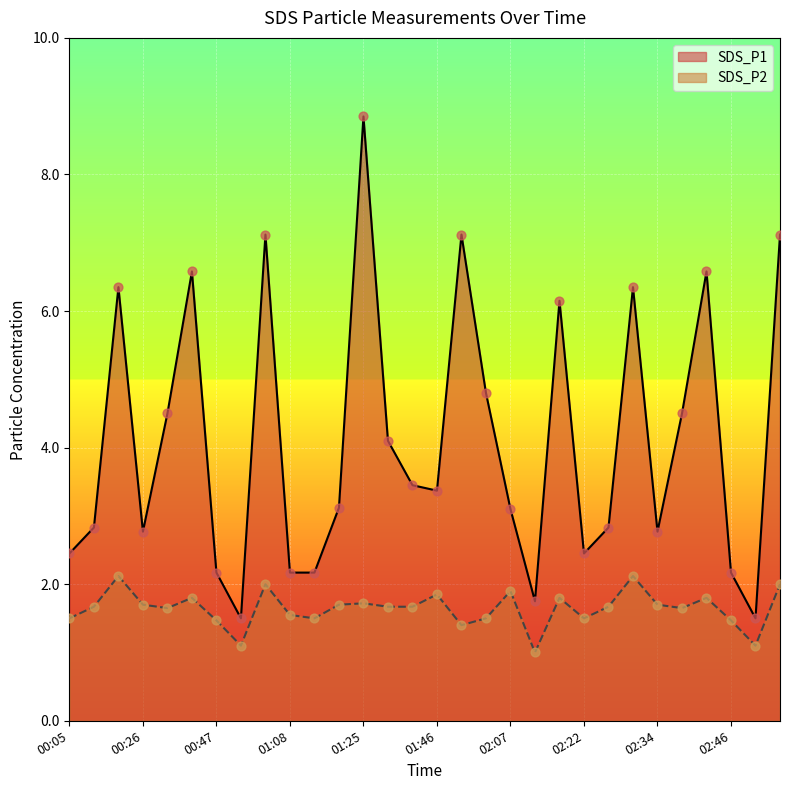

At which category is the sum across all series the highest?

01:25